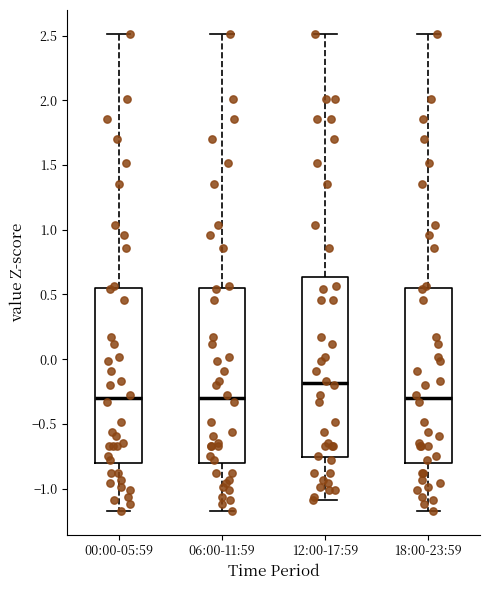

Reading left to right, read every box against the y-axis: the position of its median line, the range the box covers, and the ends of its whiskers. The values are not printed on the chart, so give them approximately, as read against the axis.

00:00-05:59: median -0.30, box -0.80 to 0.55, whiskers -1.15 to 2.50
06:00-11:59: median -0.30, box -0.80 to 0.55, whiskers -1.15 to 2.50
12:00-17:59: median -0.20, box -0.75 to 0.65, whiskers -1.10 to 2.50
18:00-23:59: median -0.30, box -0.80 to 0.55, whiskers -1.15 to 2.50